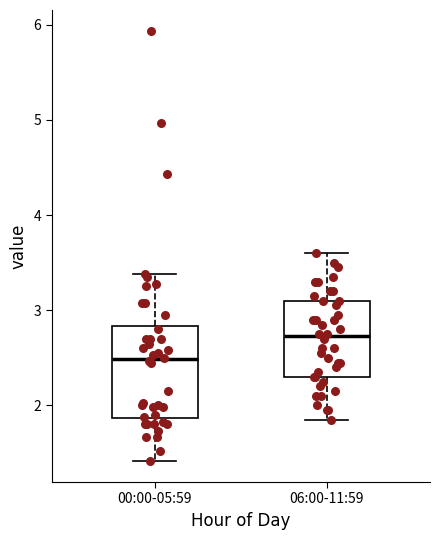

Reading left to right, read every box against the y-axis: the position of its median line, the range the box covers, and the ends of its whiskers. The values are not printed on the chart, so give them approximately, as read against the axis.

00:00-05:59: median 2.5, box 1.9 to 2.8, whiskers 1.4 to 3.4
06:00-11:59: median 2.7, box 2.3 to 3.1, whiskers 1.9 to 3.6